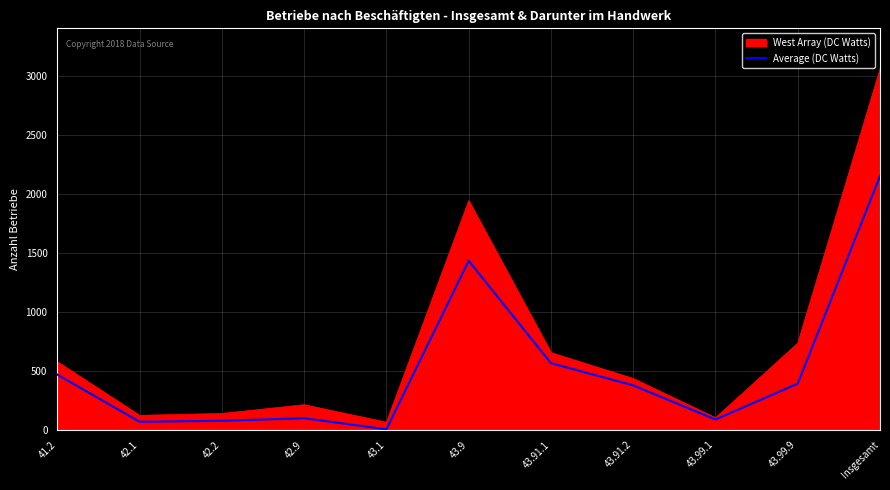

The value of West Array (DC Watts) at 43.9 is 1940. True or false?

True